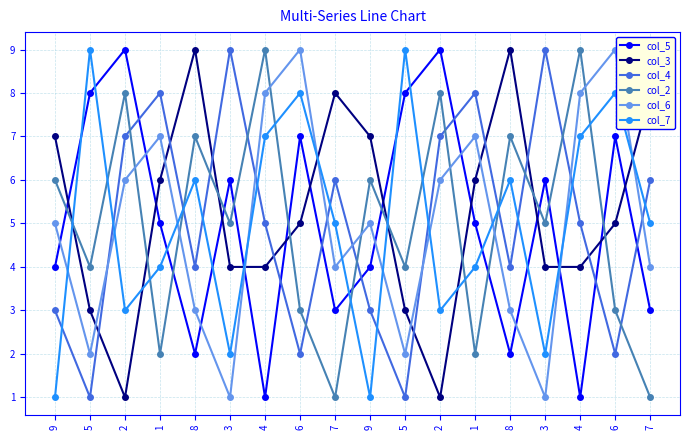

What are all the series names shown in the legend?

col_5, col_3, col_4, col_2, col_6, col_7